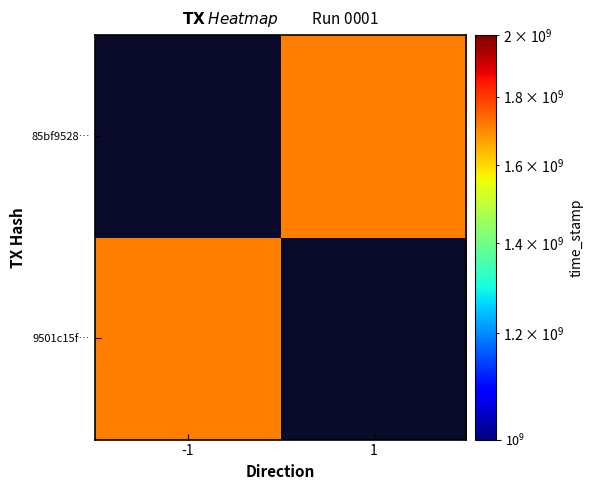

List the series in order of their overall mean, highest first.

9501c15f16486207a953f44d6015b135634c351, 85bf9528bafbbf812bb86fbf60ca32c31f898fd